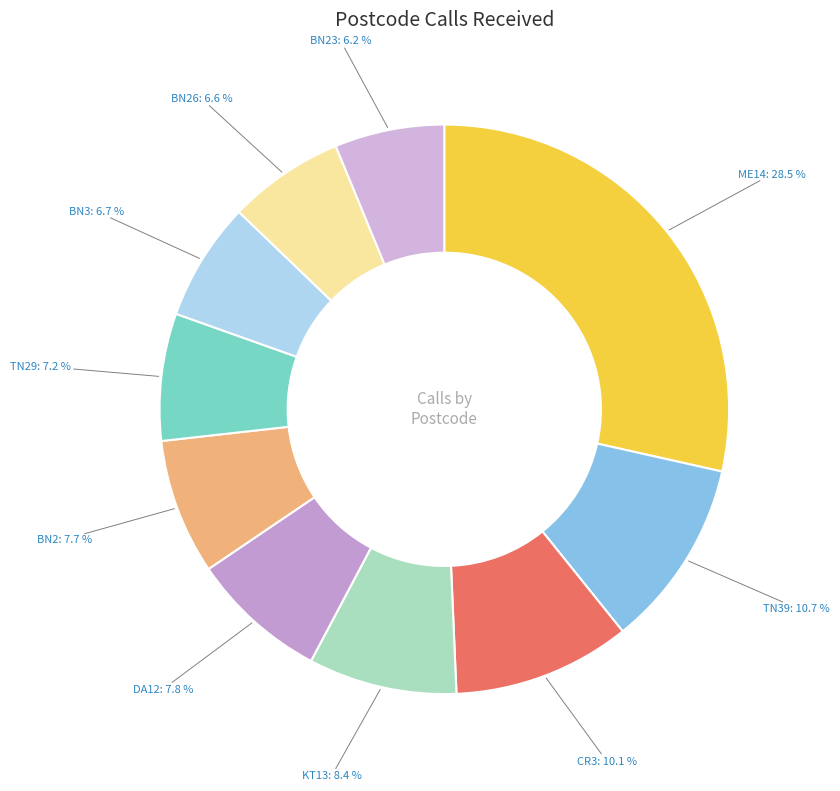

How many slices are in this pie chart?

10